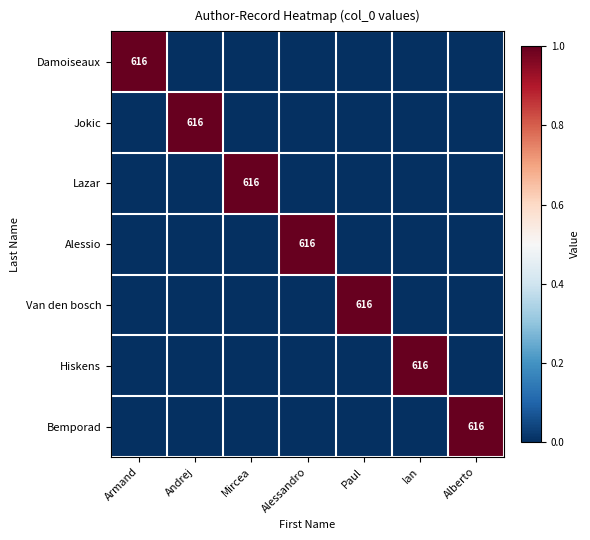

At which category does the chart reach its minimum across all series?

Andrej